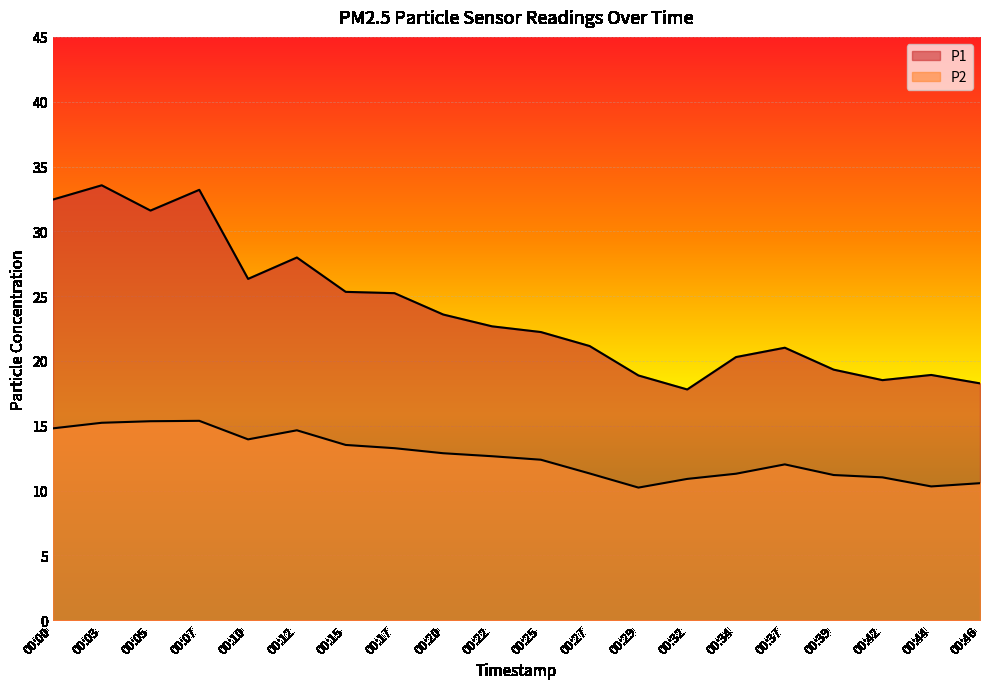

What are all the series names shown in the legend?

P1, P2